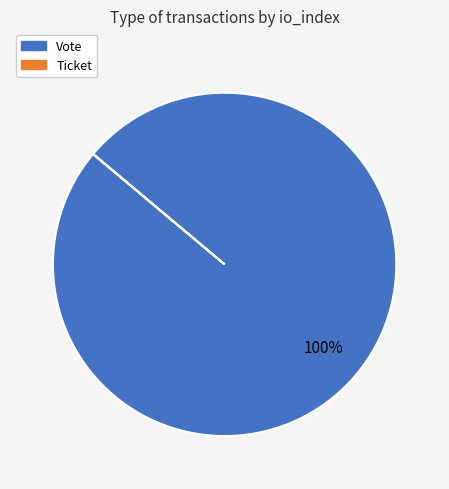

To the nearest percent, what is the average slice percentage?

50%